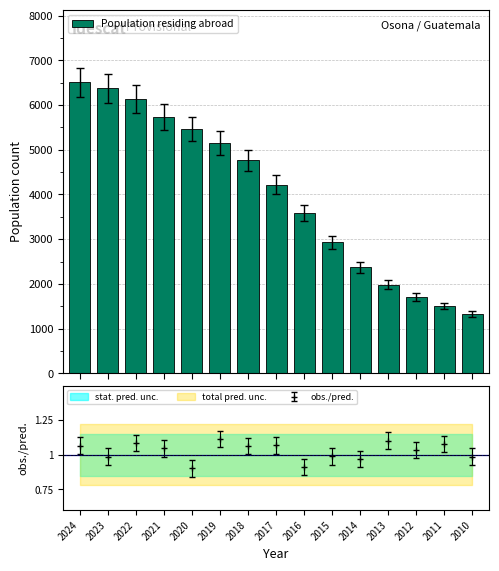

Reading left to right, extract all data points from this chart.

2024=6505	2023=6374	2022=6133	2021=5726	2020=5467	2019=5150	2018=4766	2017=4220	2016=3595	2015=2930	2014=2369	2013=1979	2012=1704	2011=1507	2010=1329